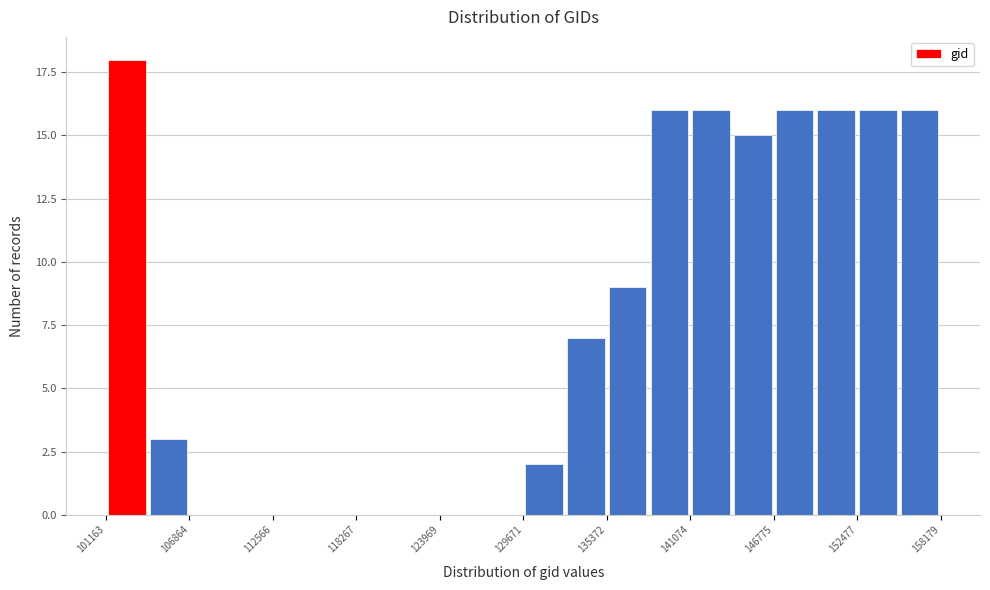

Read against the x-axis, roughly where is the centre of the tallest bar?

103000